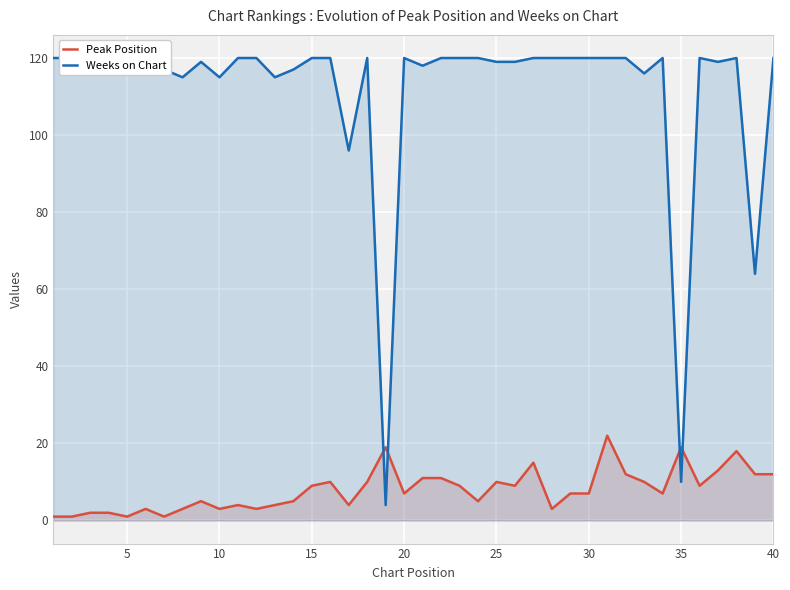

What is the maximum value for Peak Position?

22